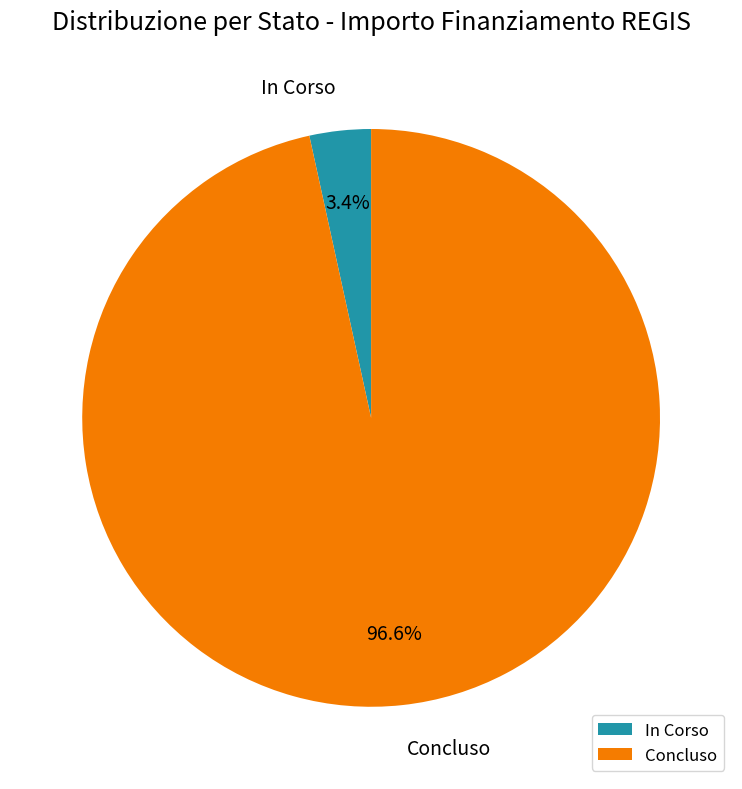

Which has a higher value, In Corso or Concluso?

Concluso